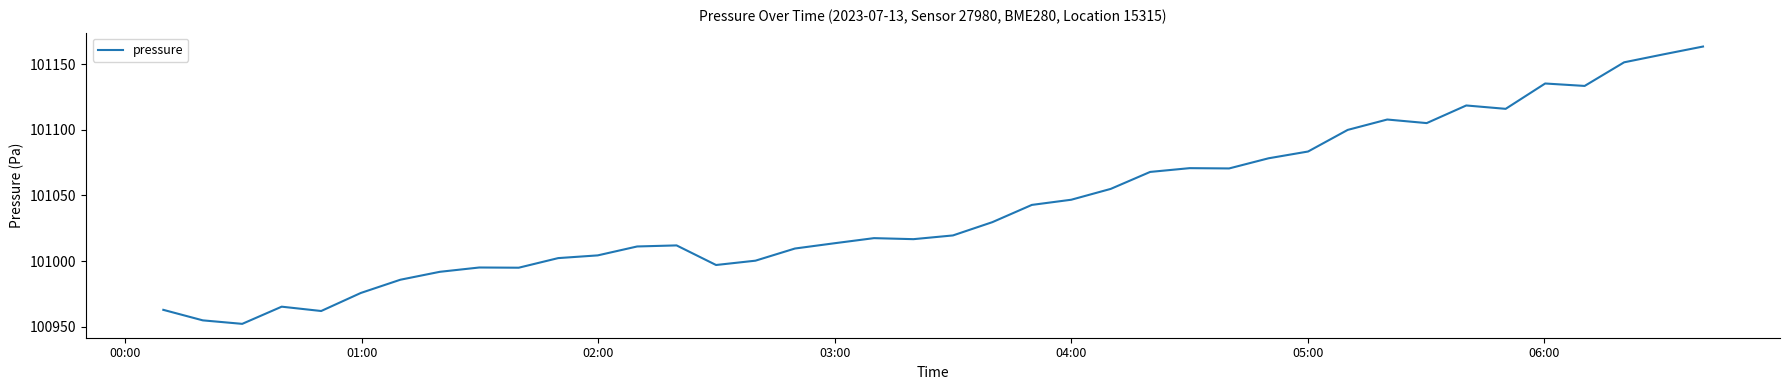

What is the maximum value shown in the chart?

101163.3